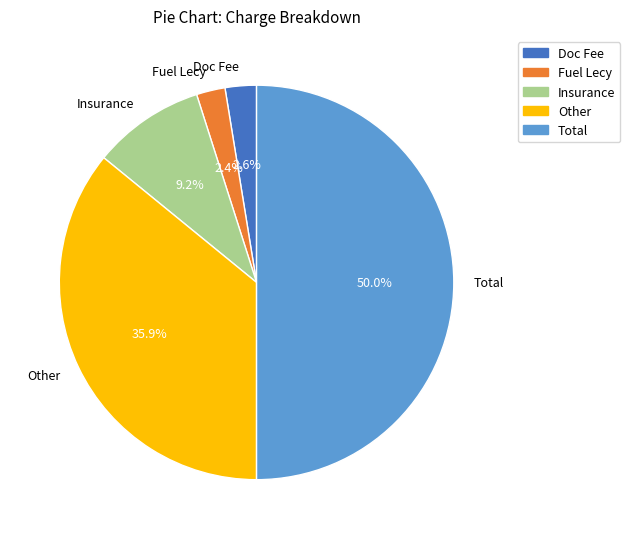

To the nearest percent, what percentage of the pie is Insurance?

9%